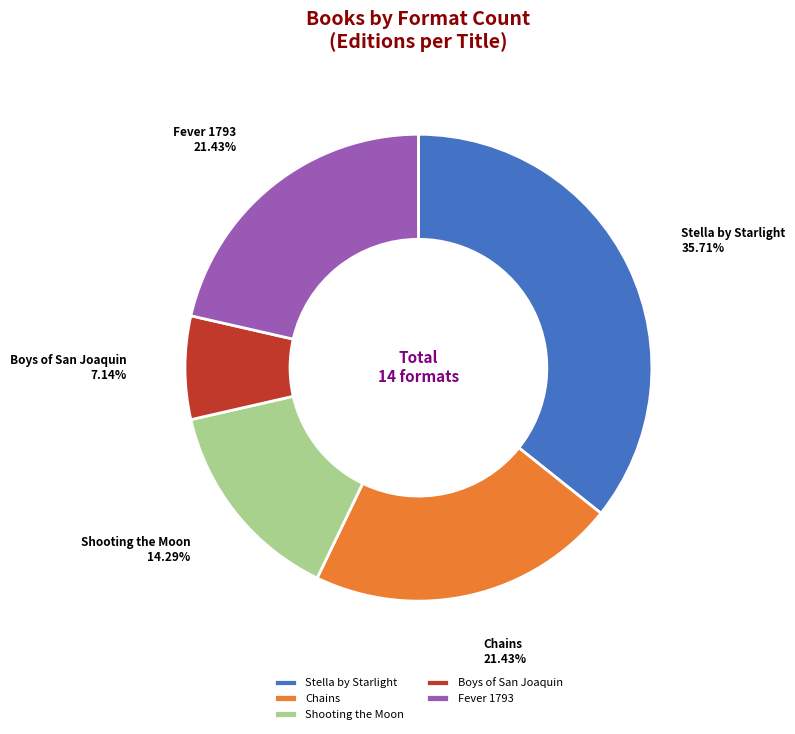

Is Shooting the Moon the majority of the pie?

No